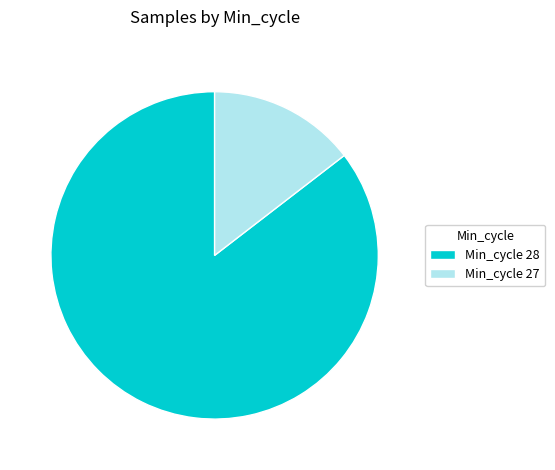

Rank the categories by value from lowest to highest.

Min_cycle 27, Min_cycle 28